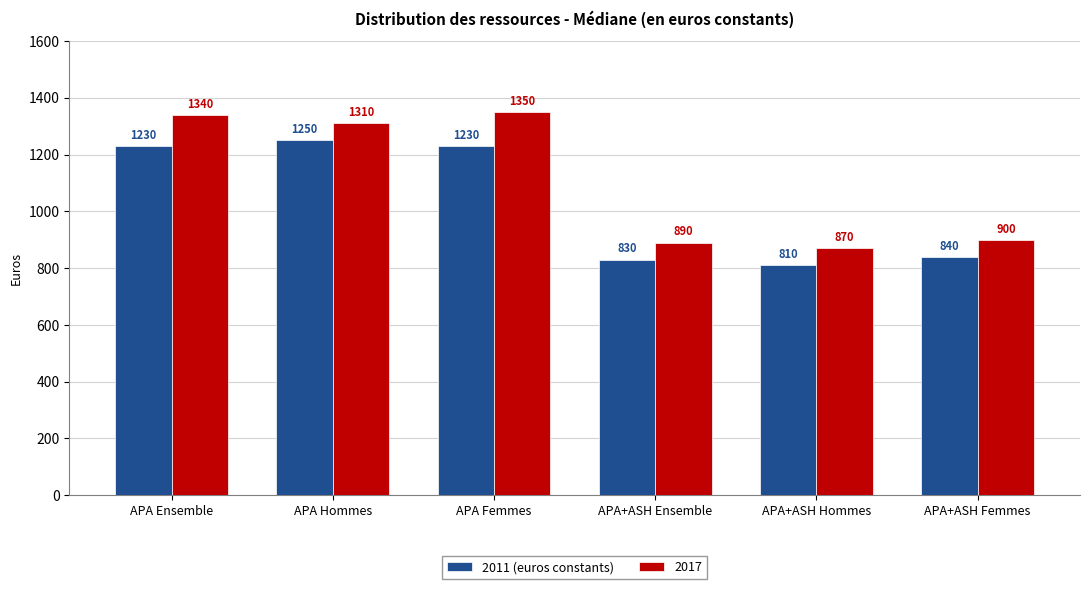

The 2011 (euros constants) series shows 353 at APA Ensemble. True or false?

False